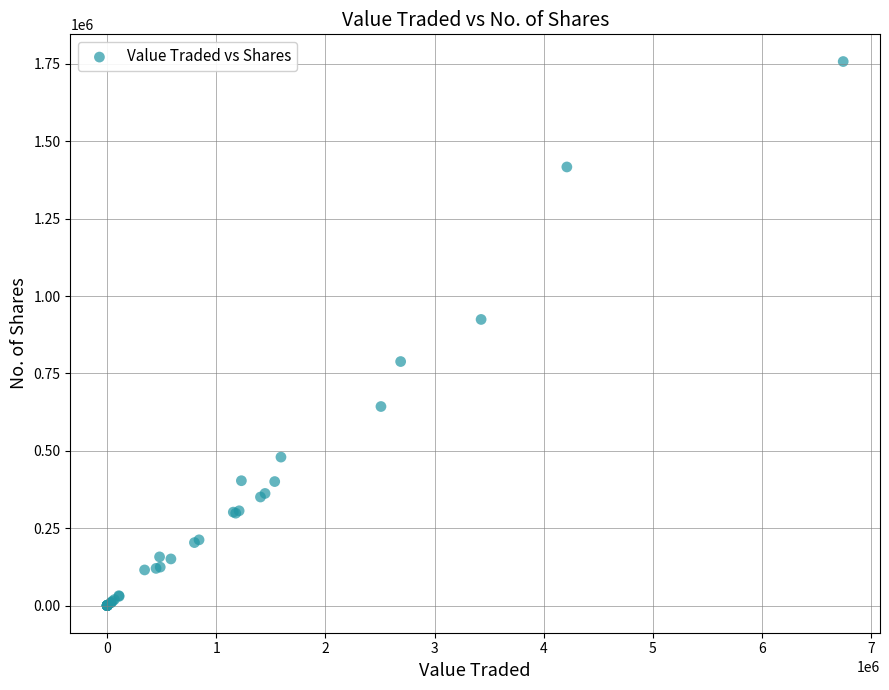

What Y value in the scatter plot is closest to 878937?

924445